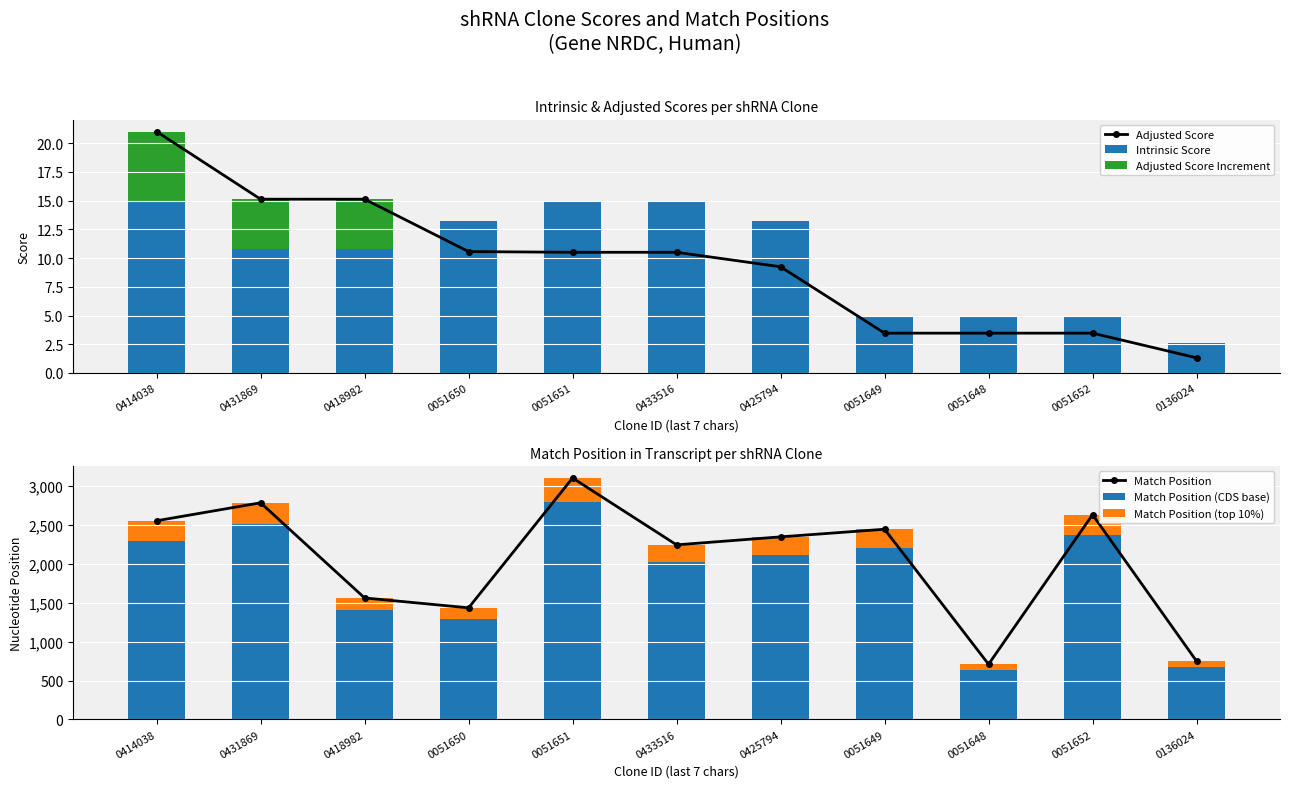

What is the label of the 8th bar from the left?

0051649